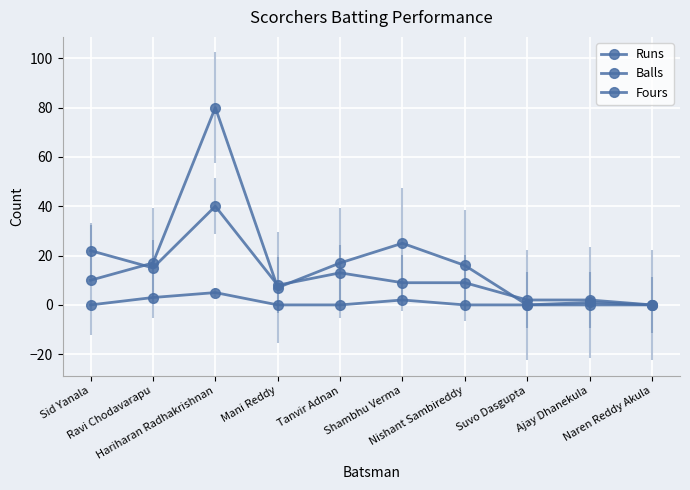

How many positive values does the Balls series have?

9